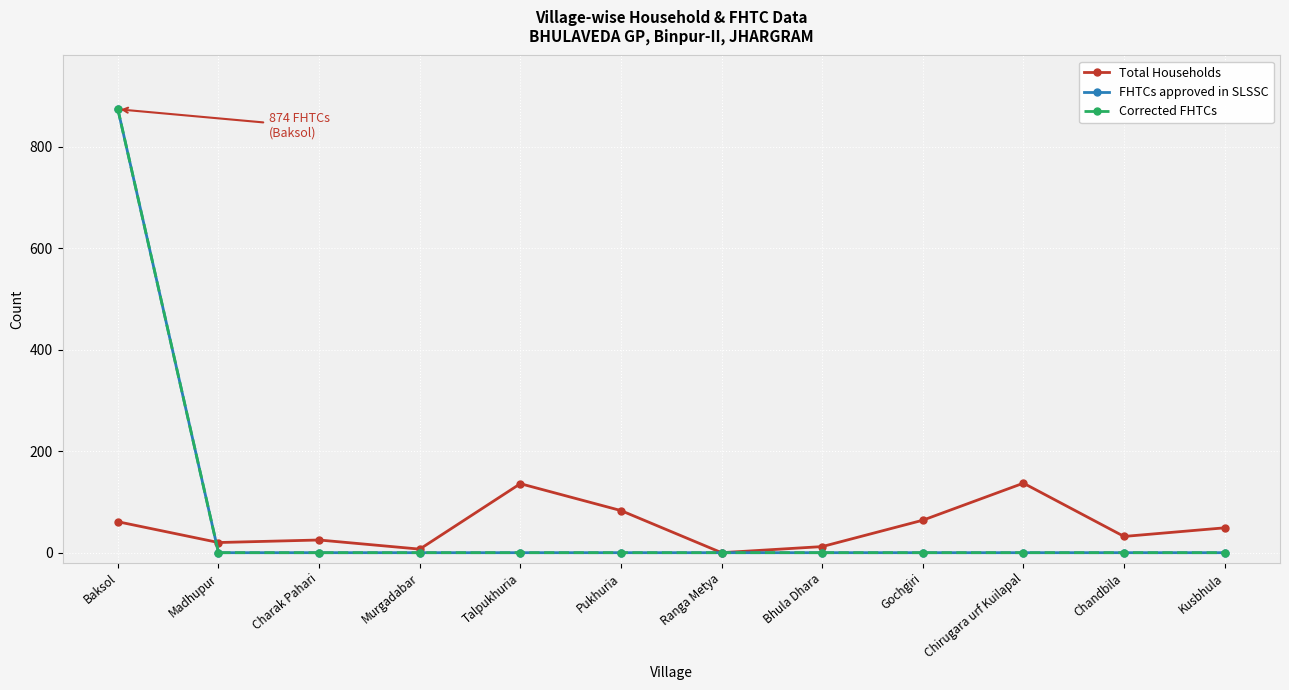

True or false: FHTCs approved in SLSSC has a value of 0 at Kusbhula.

True